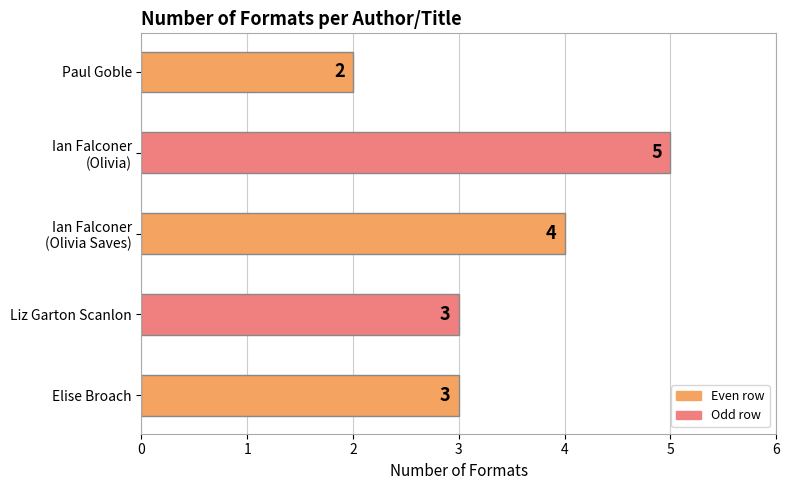

How many data points are less than 3?

1